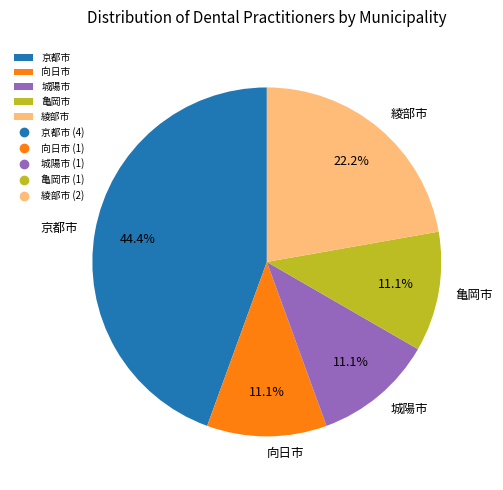

Combined, do 京都市 and 綾部市 account for over 50%?

Yes